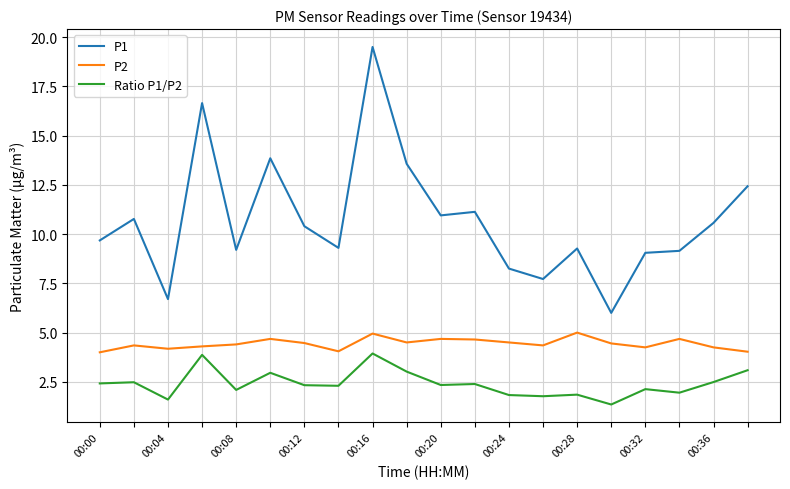

List the series in order of their overall mean, highest first.

P1, P2, Ratio P1/P2